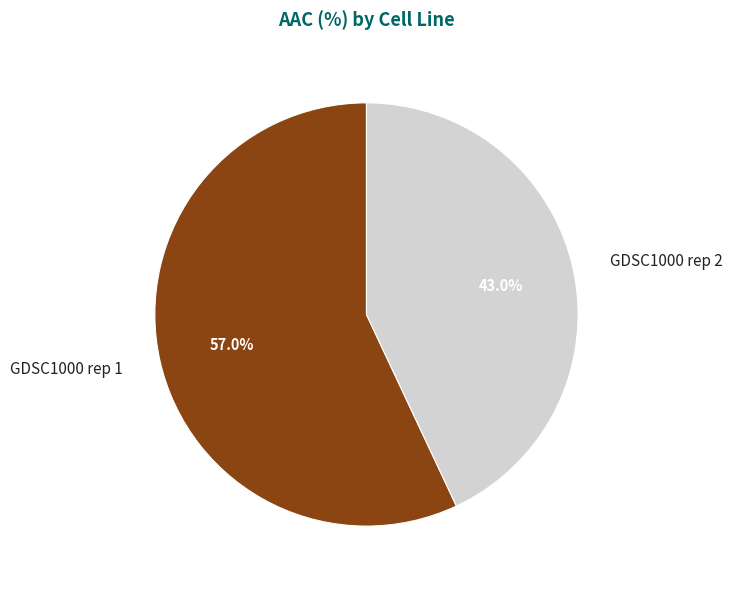

True or false: GDSC1000 rep 1 accounts for 65% of the total.

False